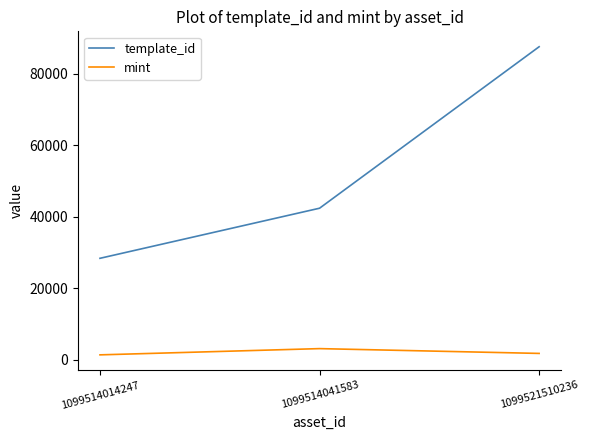

True or false: template_id has a value of 87604 at 1099521510236.

True